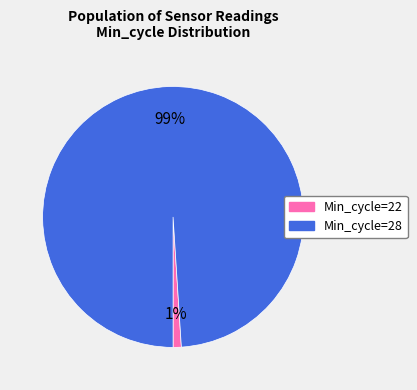

True or false: Min_cycle=28 accounts for 99% of the total.

True